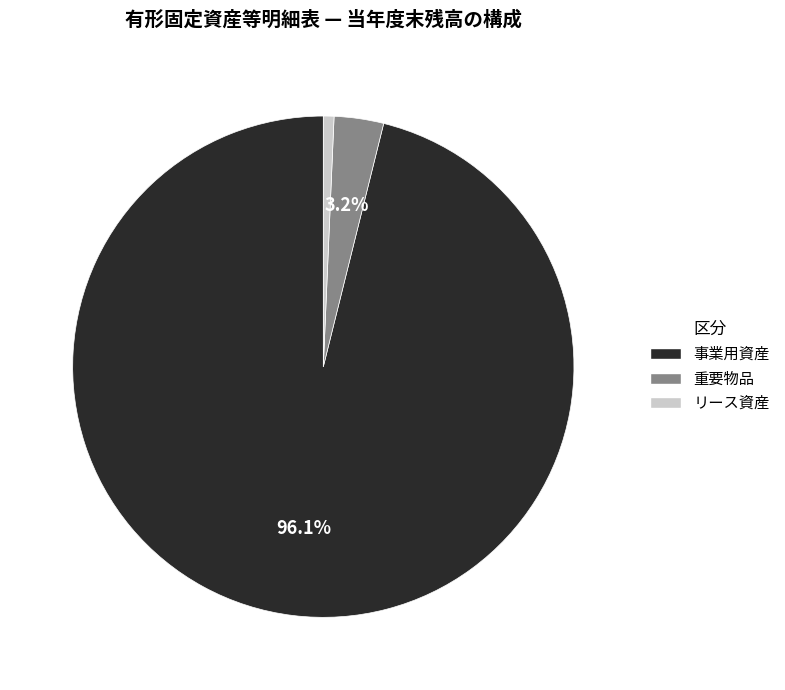

How many segments does this pie chart have?

3